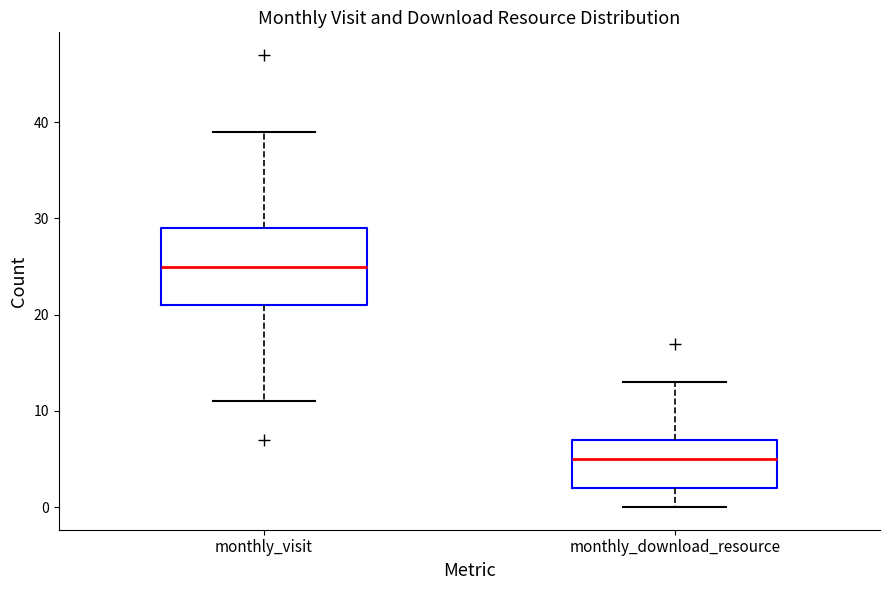

Which box has the highest median line?

monthly_visit